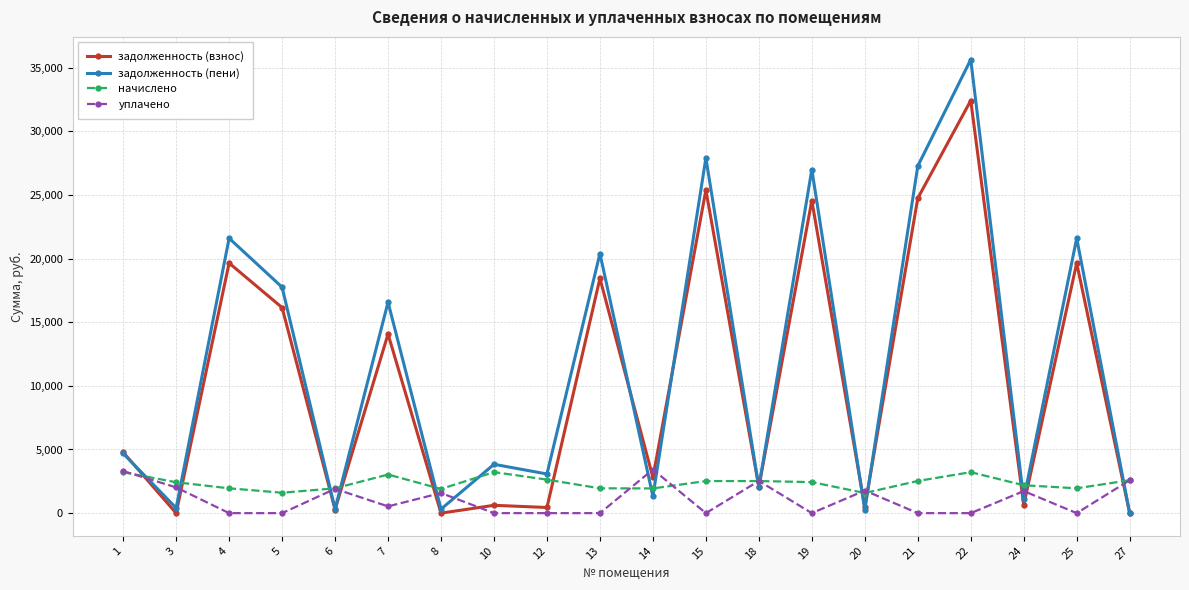

Which series ends up on top after the final intersection of начислено and задолженность (пени)?

начислено